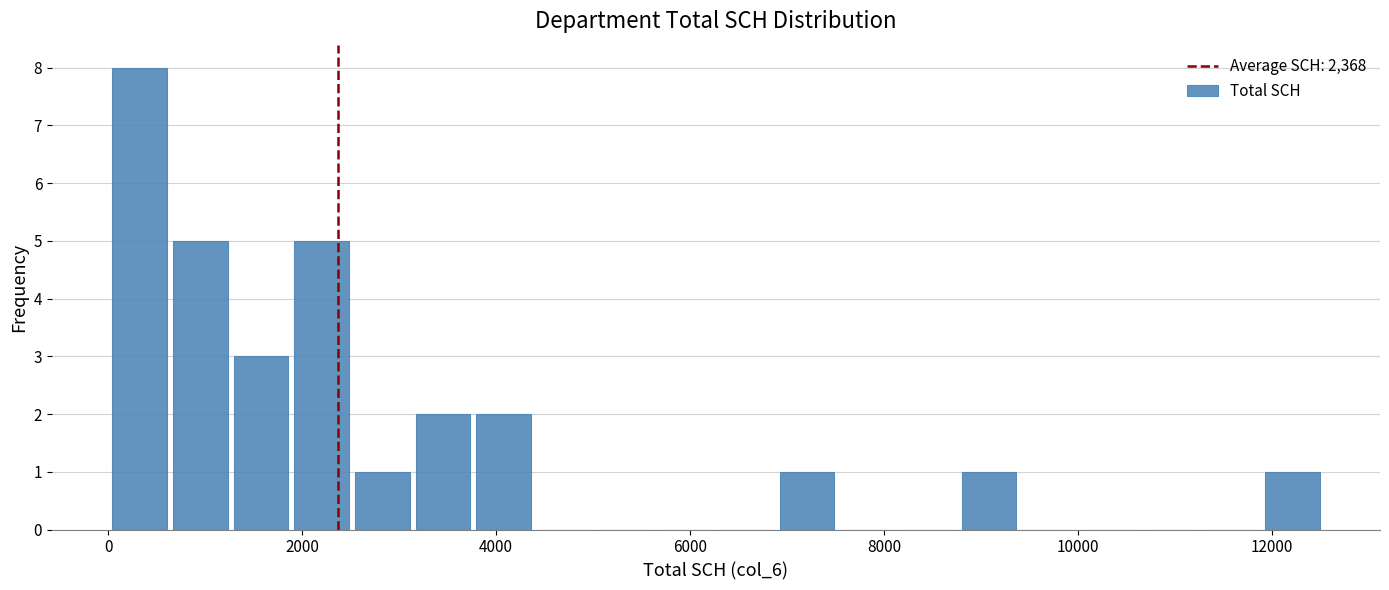

Read against the x-axis, roughly where is the centre of the tallest bar?

400